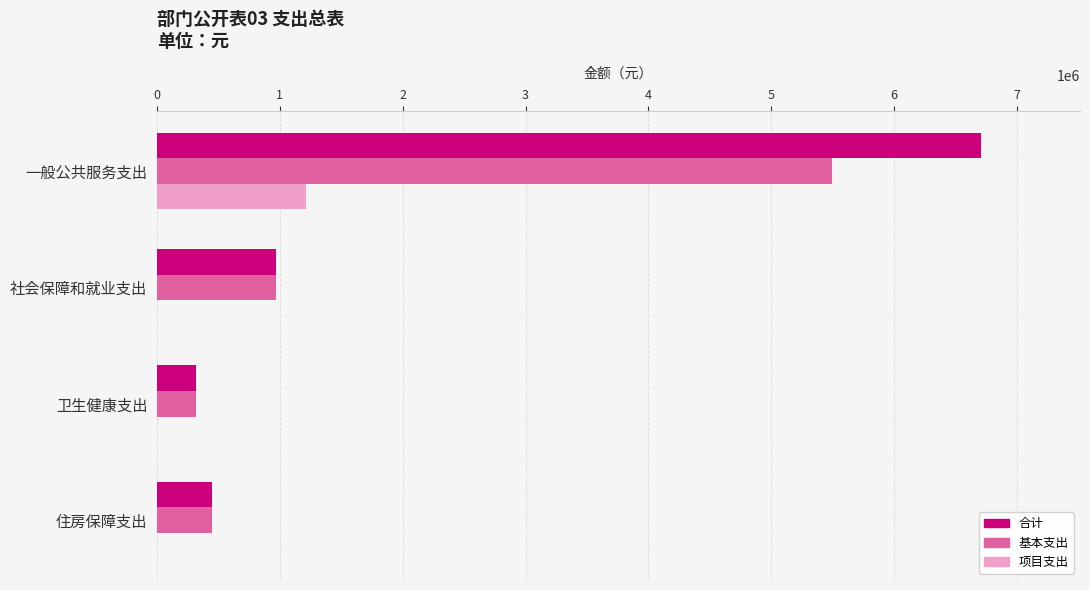

What is the sum of the 基本支出 values at 一般公共服务支出 and 社会保障和就业支出?

6463972.9